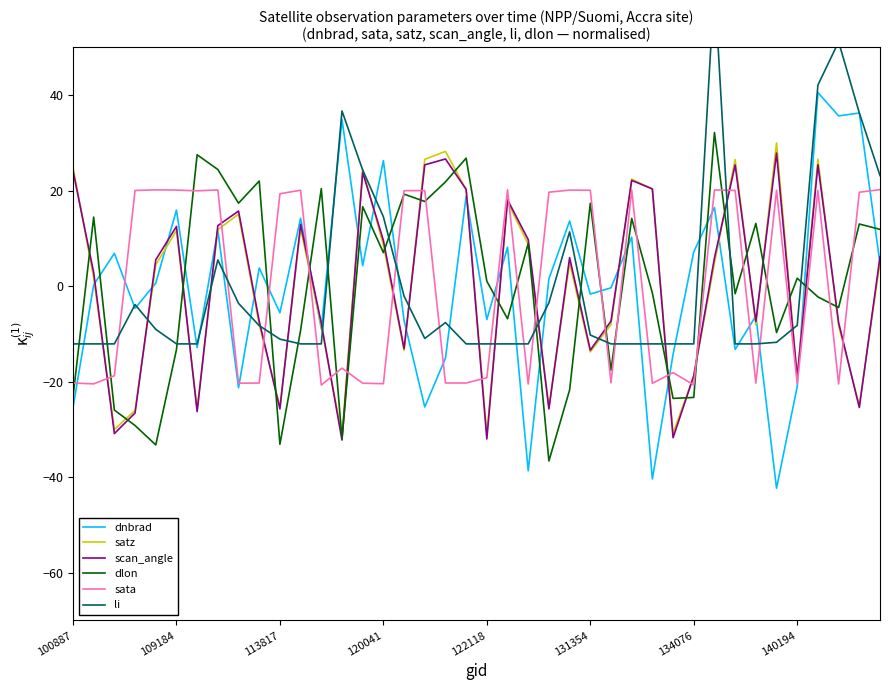

What is the highest value of the scan_angle series?

27.8